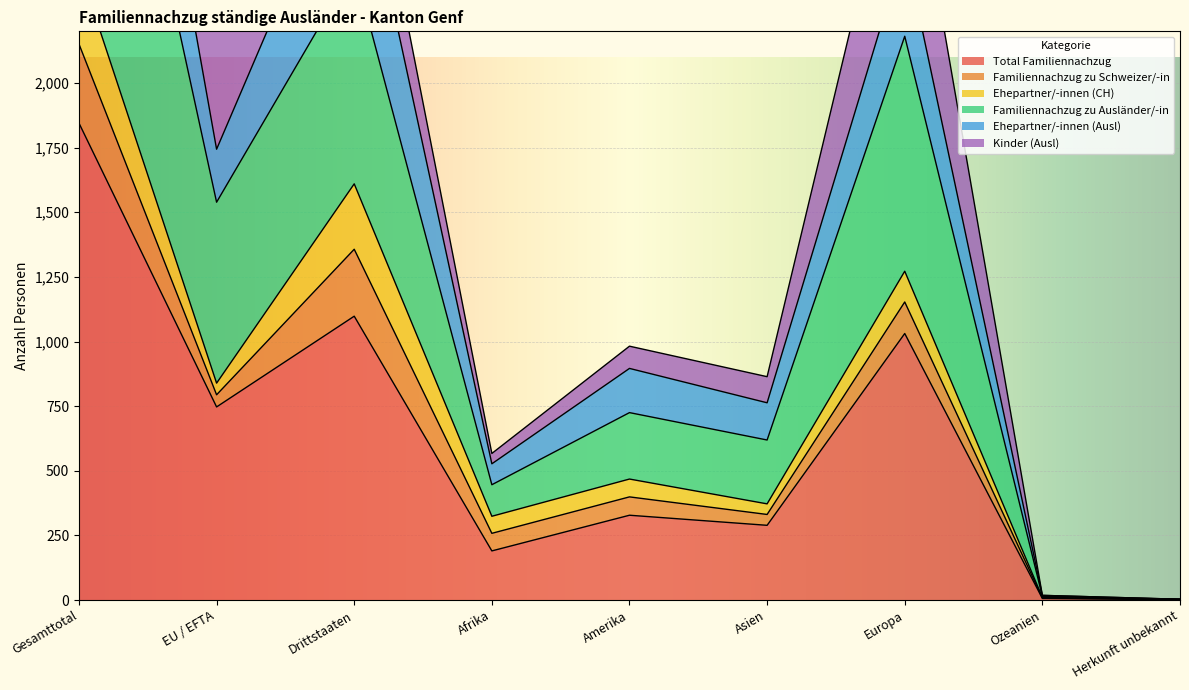

True or false: Familiennachzug zu Ausländer/-in and Ehepartner/-innen (Ausl) intersect in this chart.

False